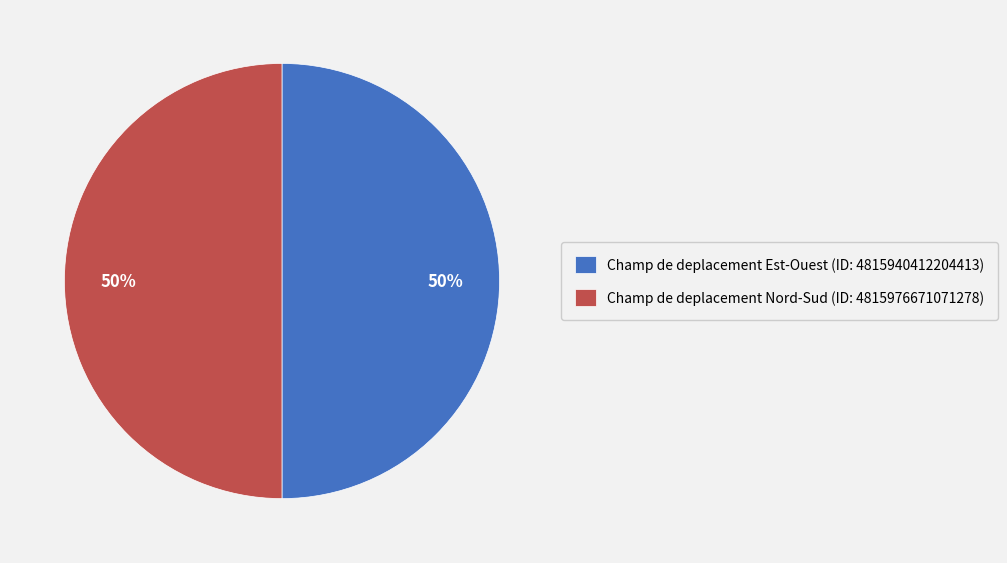

What percentage is the Champ de deplacement Est-Ouest slice, to the nearest percent?

50%